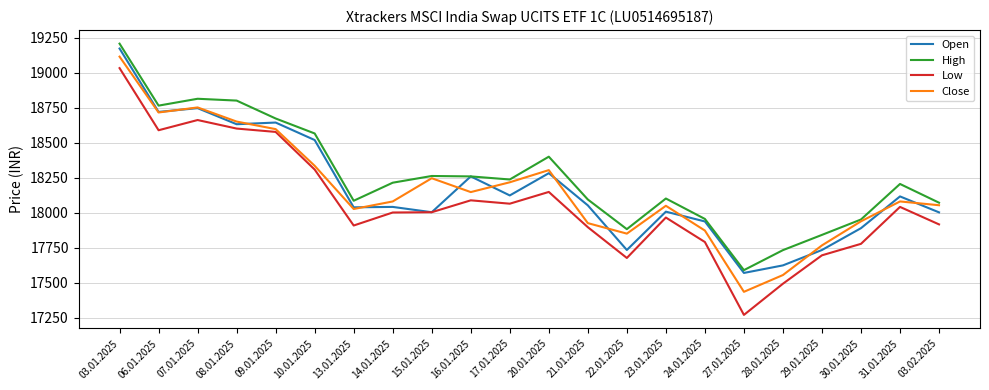

Which series has the widest spread of values?

Low